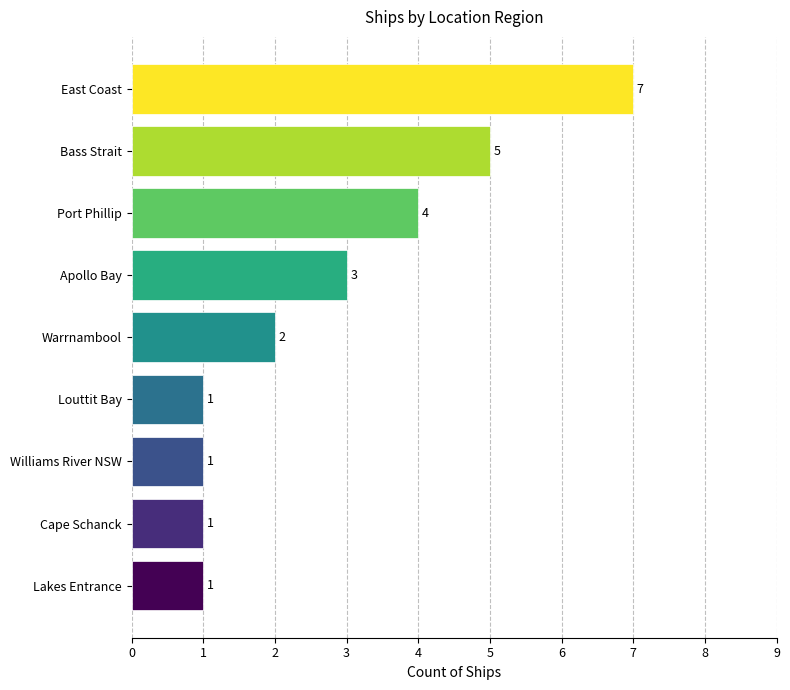

Approximately how many times larger is the value at Port Phillip compared to Louttit Bay?

4.0